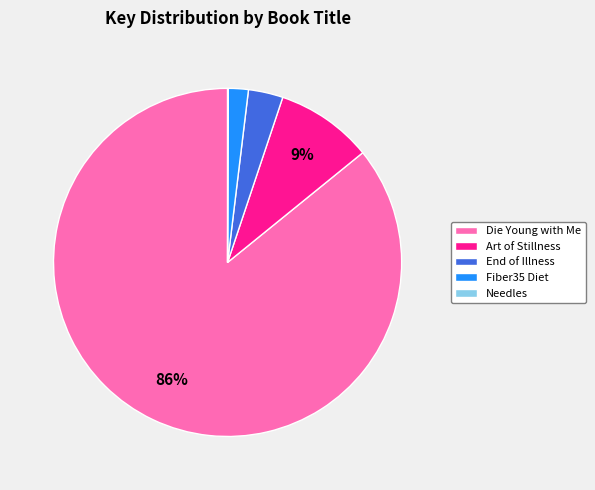

To the nearest percent, what is the average slice percentage?

20%